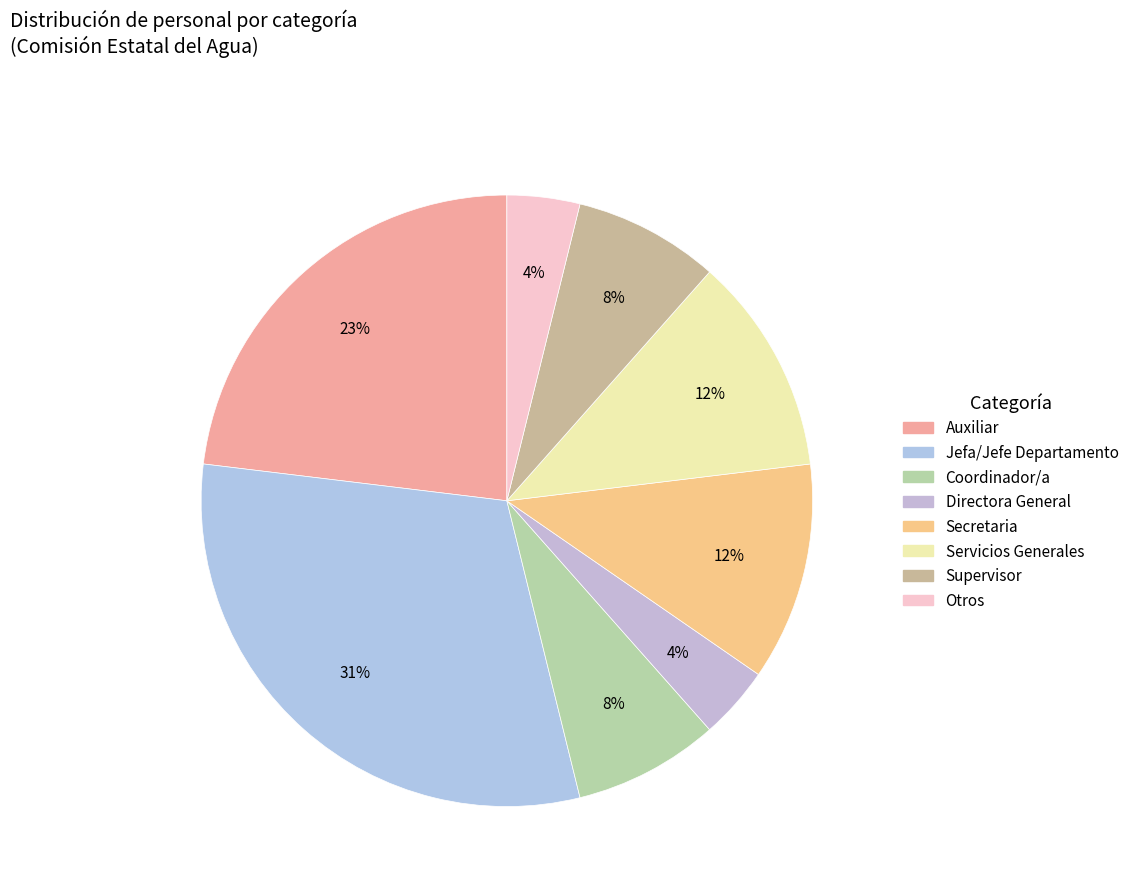

How many slices are in this pie chart?

8